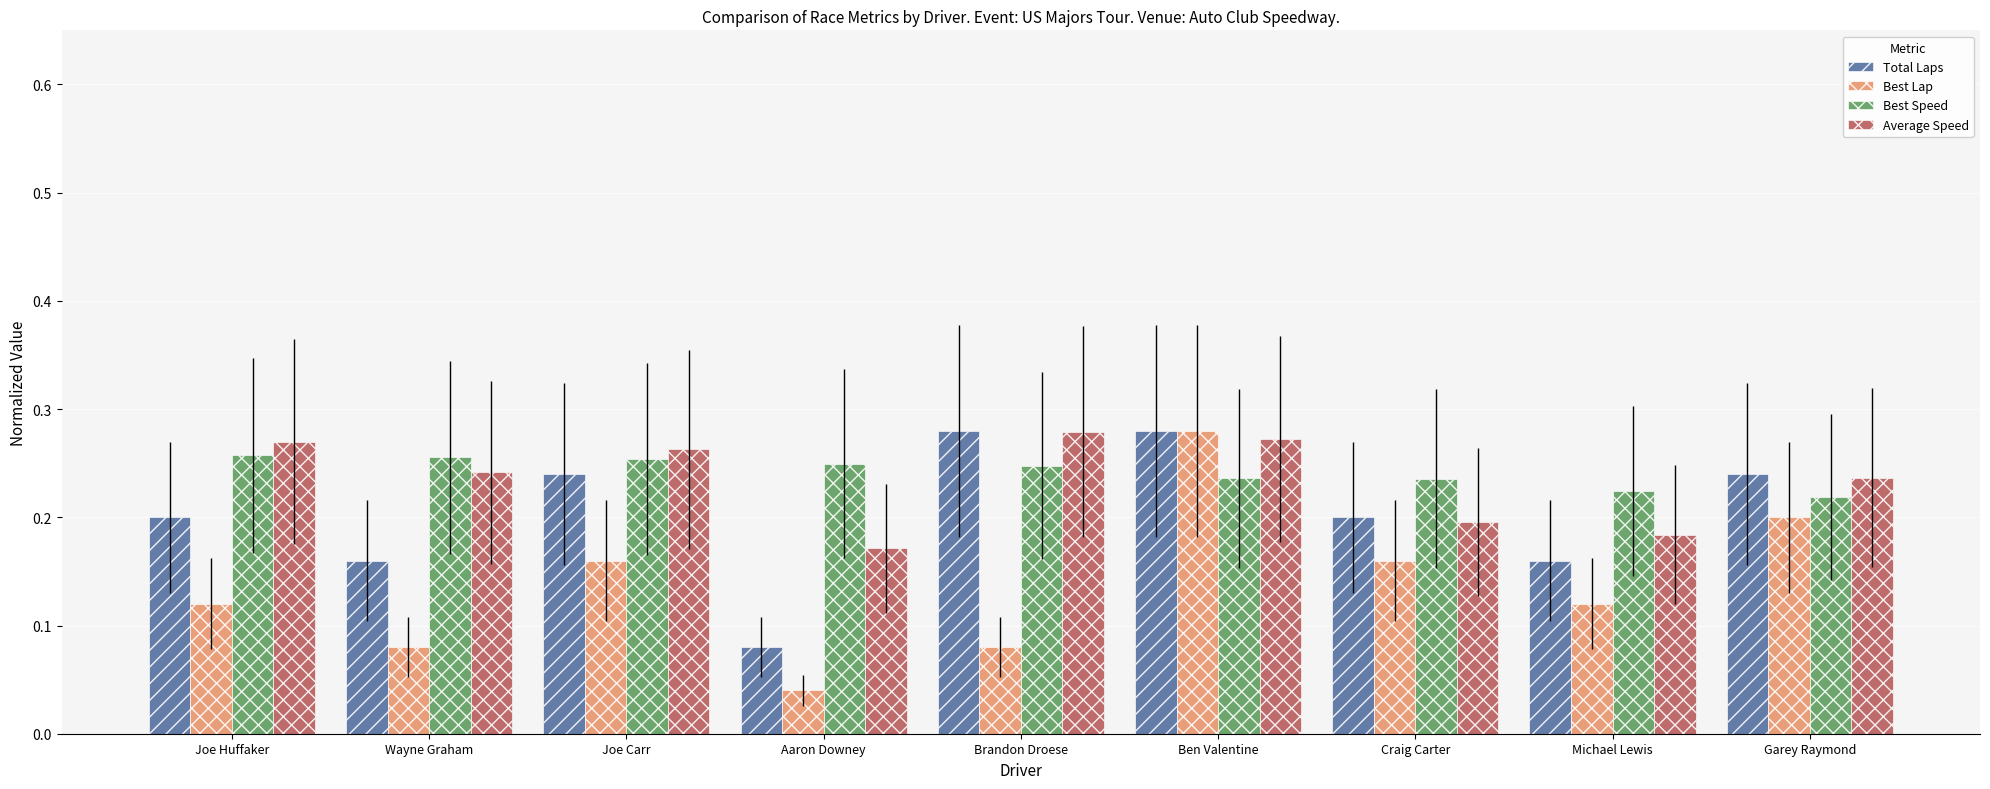

Which series has the widest spread of values?

Best Lap